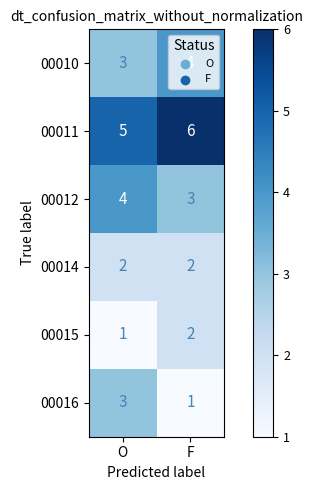

What is the greatest value displayed?

6